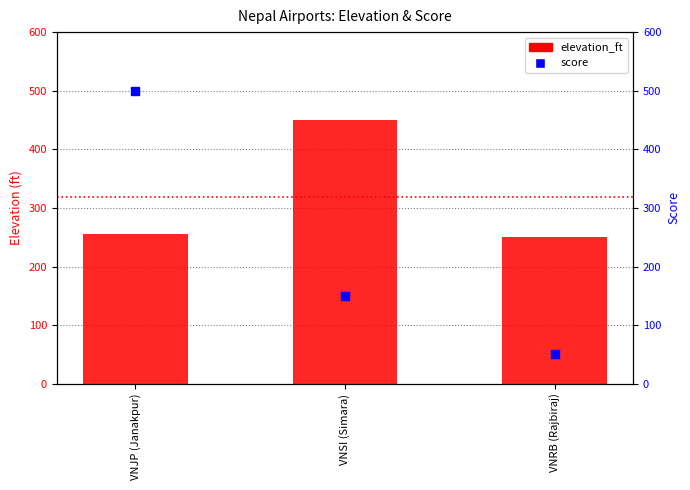

Which series reaches the minimum Y coordinate?

score